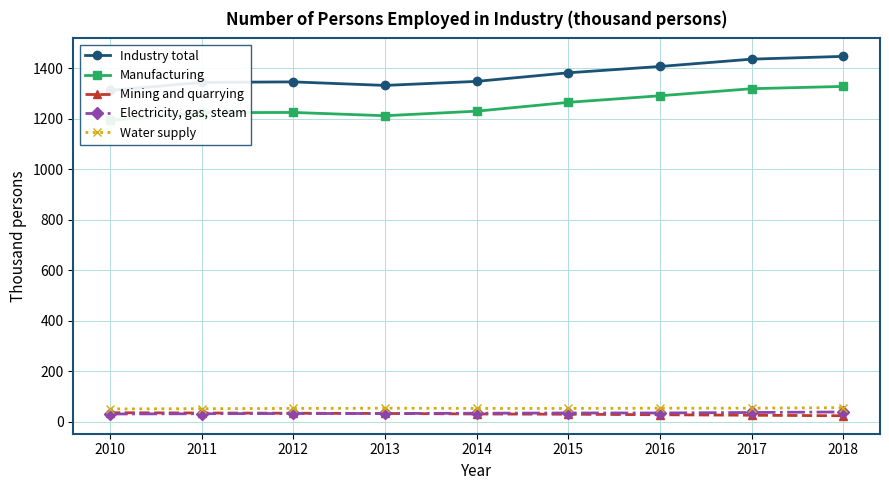

At which label is Industry total closest to 1379?

2015